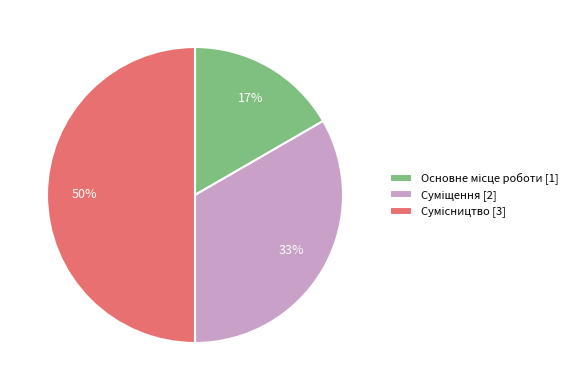

To the nearest percent, what is the average slice percentage?

33%